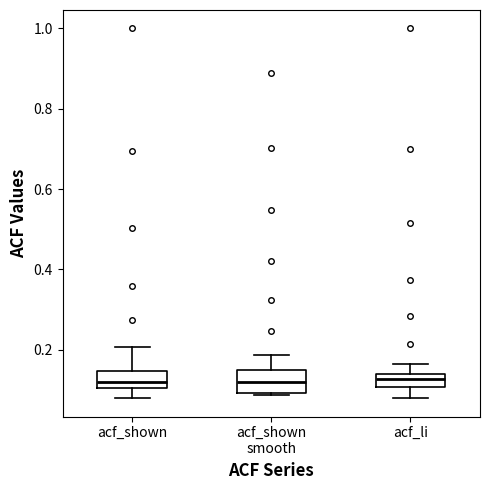

Reading left to right, read every box against the y-axis: the position of its median line, the range the box covers, and the ends of its whiskers. The values are not printed on the chart, so give them approximately, as read against the axis.

acf_shown: median 0.12, box 0.10 to 0.14, whiskers 0.08 to 0.20
acf_shown smooth: median 0.12, box 0.10 to 0.16, whiskers 0.08 to 0.18
acf_li: median 0.12, box 0.10 to 0.14, whiskers 0.08 to 0.16